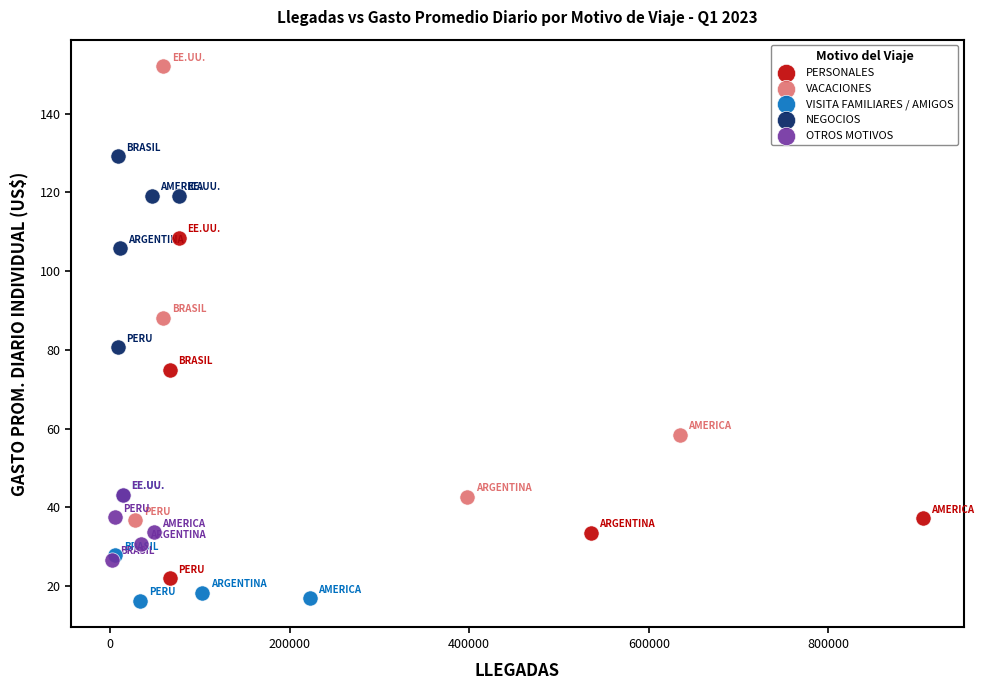

Which series has the widest spread of Y values?

VACACIONES